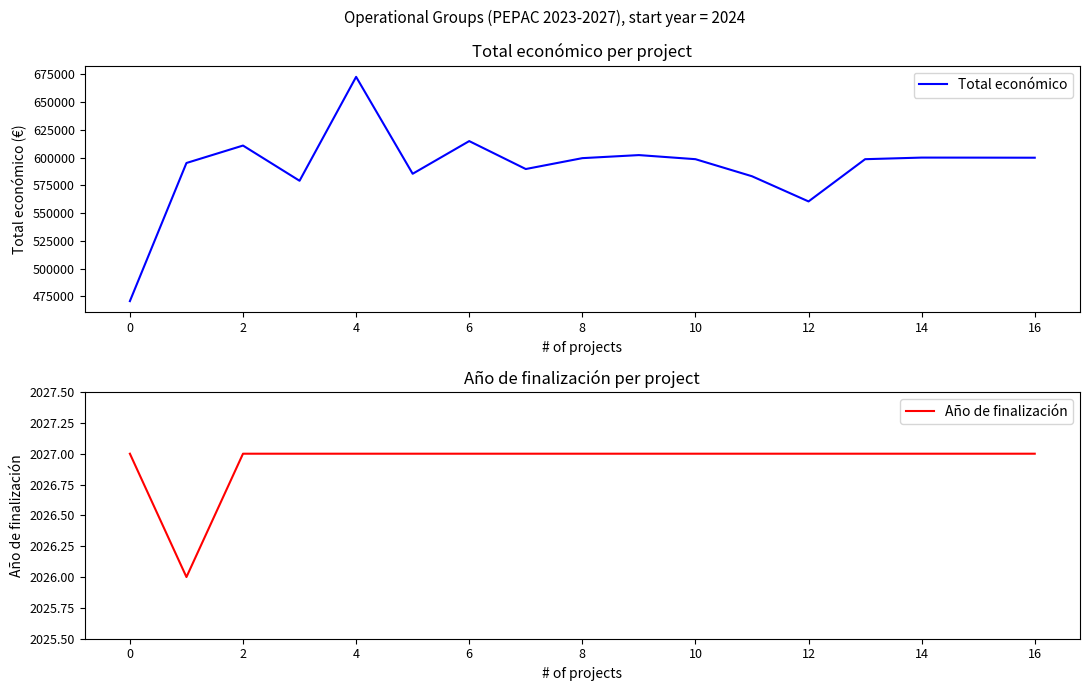

The value of Total económico at 8 is 599540.0. True or false?

True